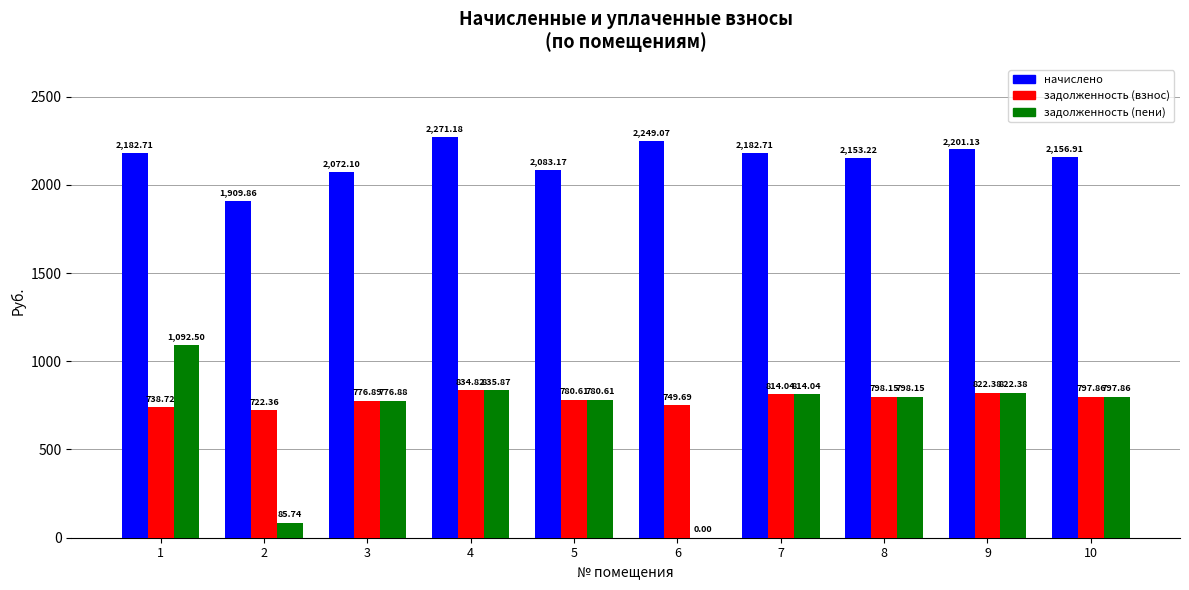

Between 2 and 3, which series saw the biggest shift?

задолженность (пени)